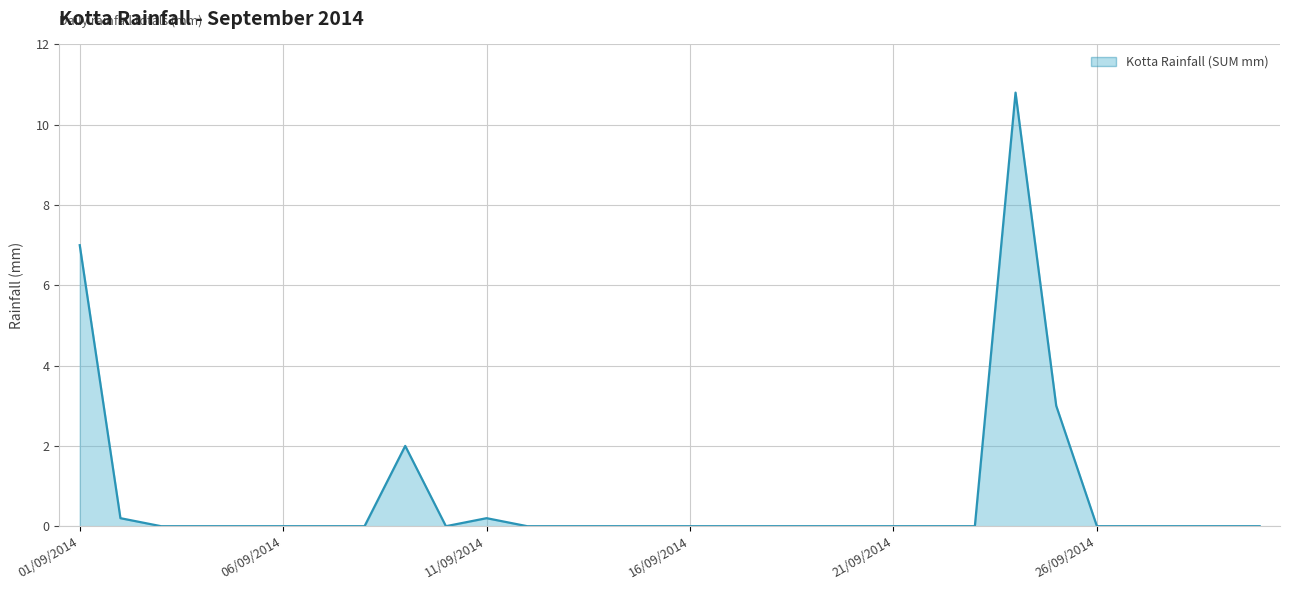

What is the difference between the maximum and minimum values?

10.8